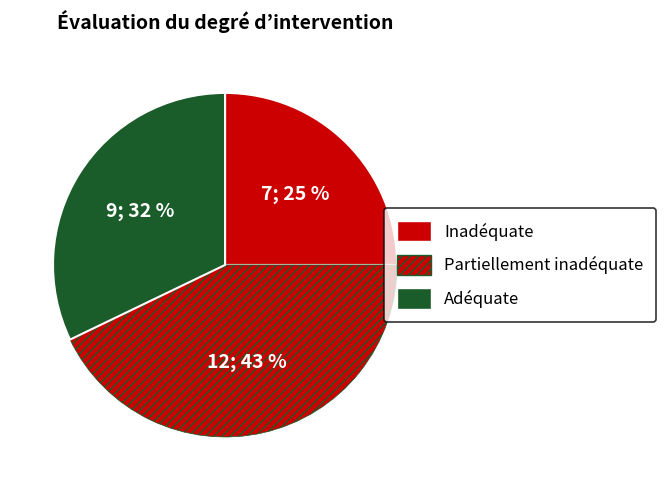

Rank the categories by value from highest to lowest.

Partiellement inadéquate, Adéquate, Inadéquate